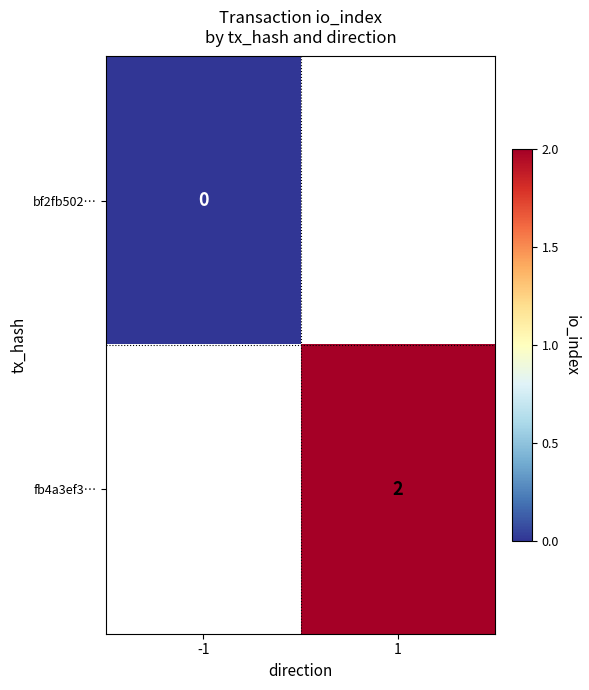

True or false: fb4a3ef3… has a value of 3 at 1.

False